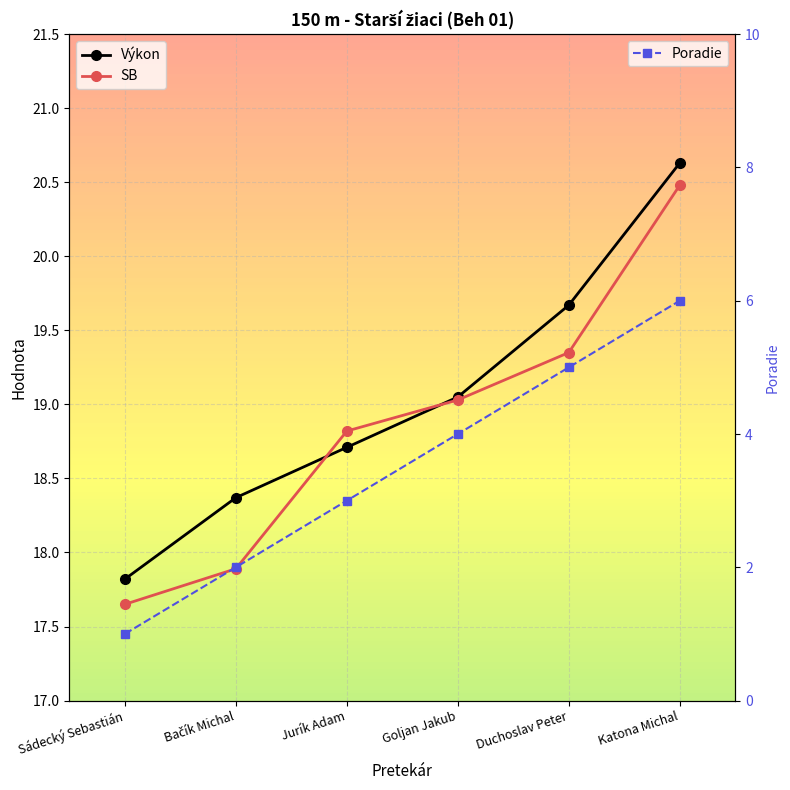

Reading left to right, extract all data points from this chart.

Výkon: 17.8	18.4	18.7	19.1	19.7	20.6
SB: 17.6	17.9	18.8	19.0	19.4	20.5
Poradie: 1.0	2.0	3.0	4.0	5.0	6.0